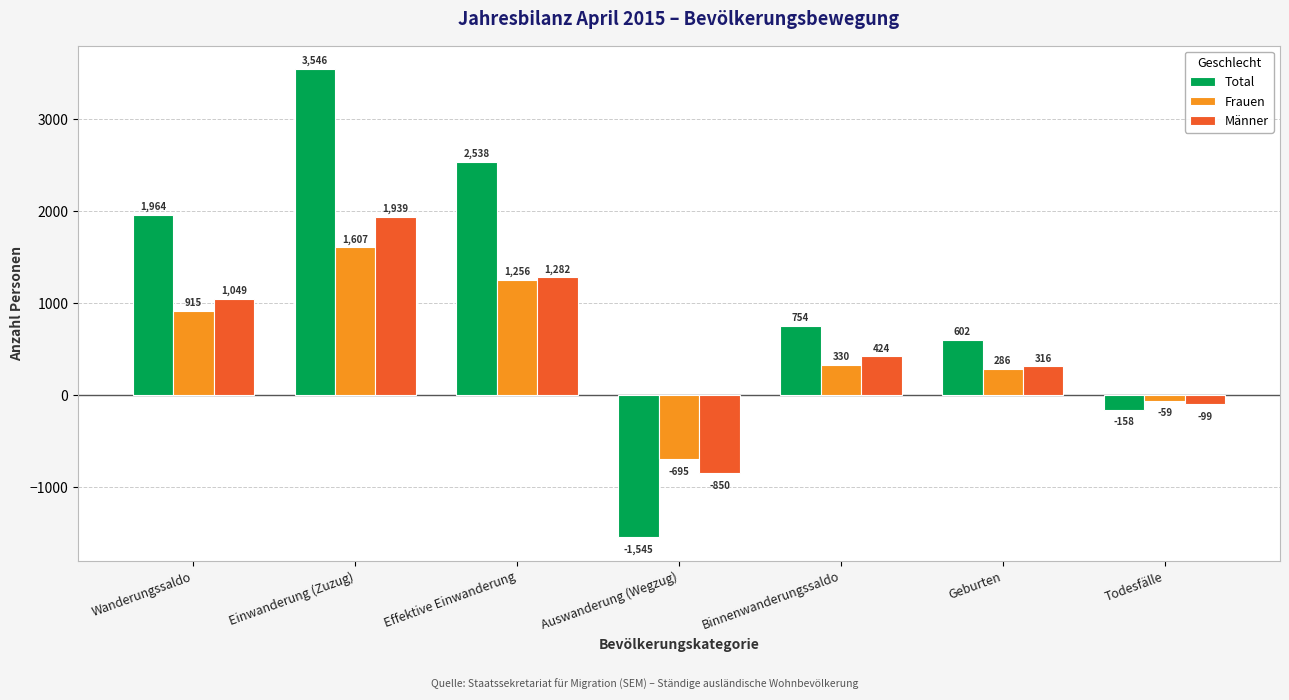

At how many categories does at least one series exceed 1927?

3